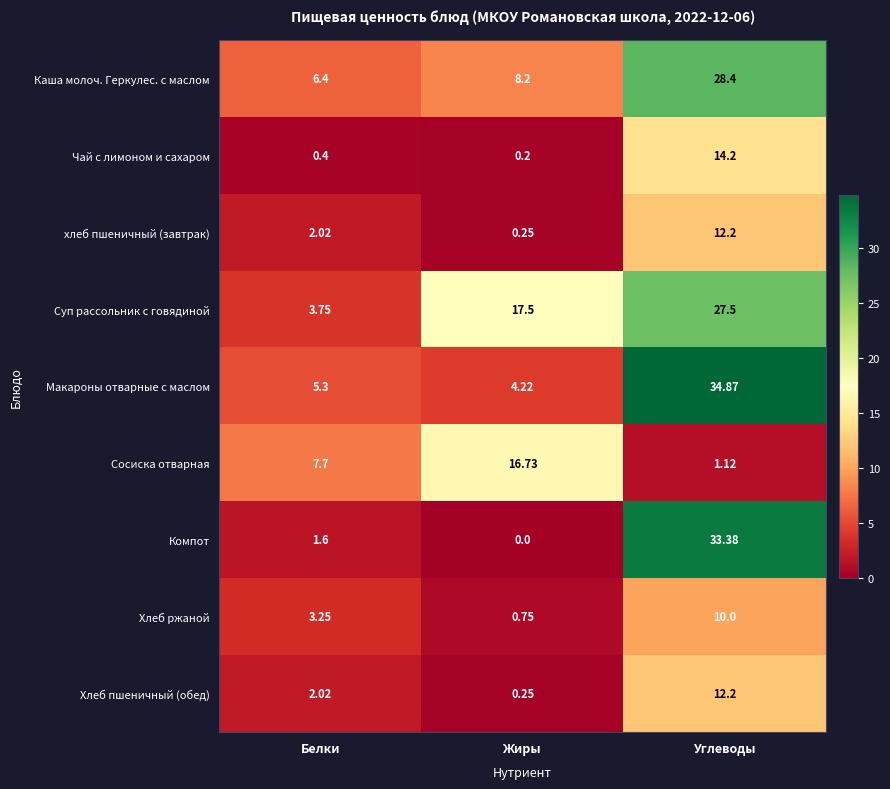

Rank the categories by Хлеб ржаной value from lowest to highest.

Жиры, Белки, Углеводы